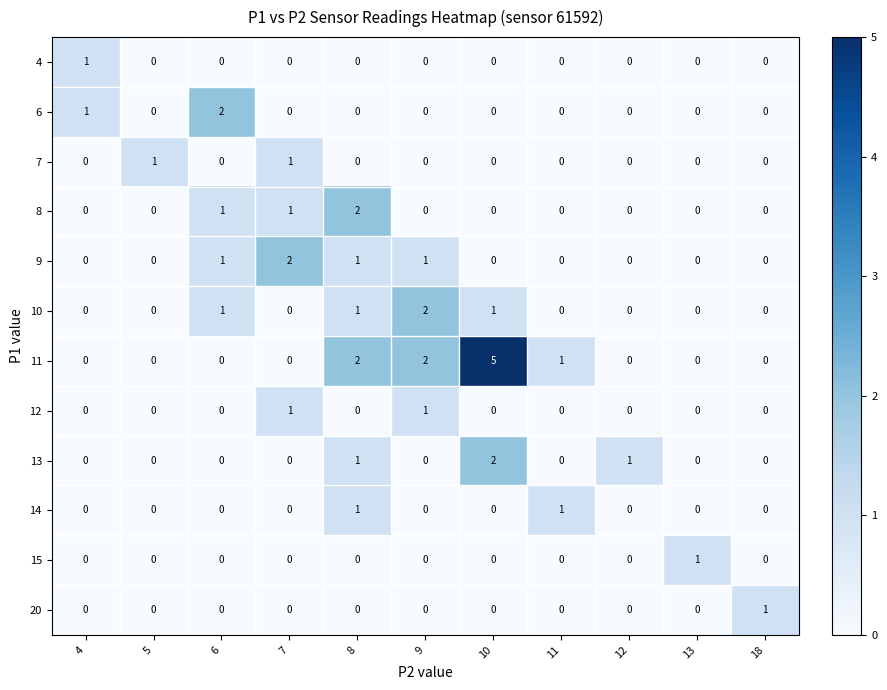

Which series has the largest total across all categories?

11